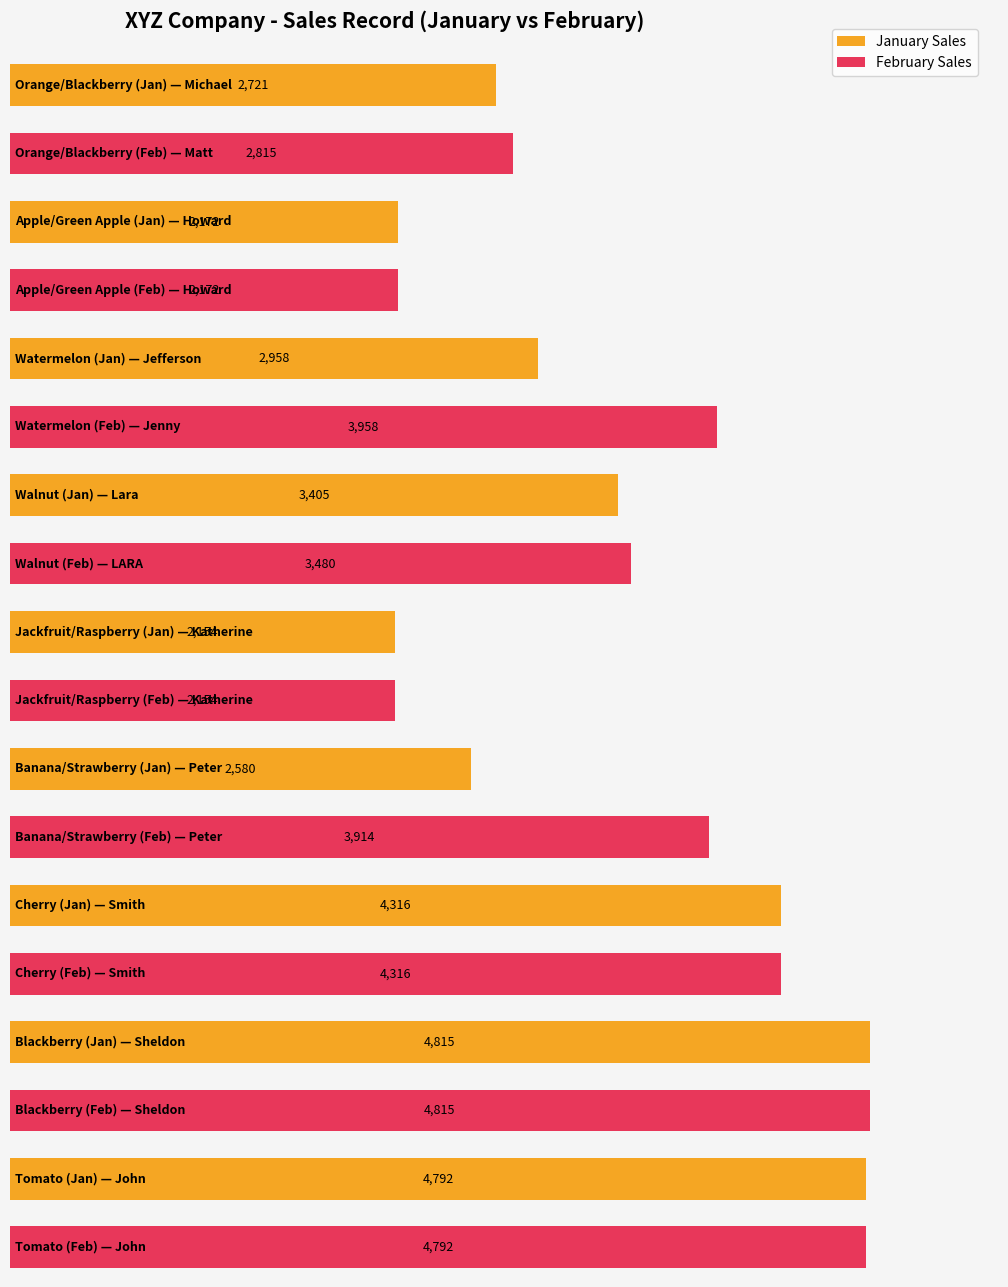

What is the sum of all January Sales values?

29913